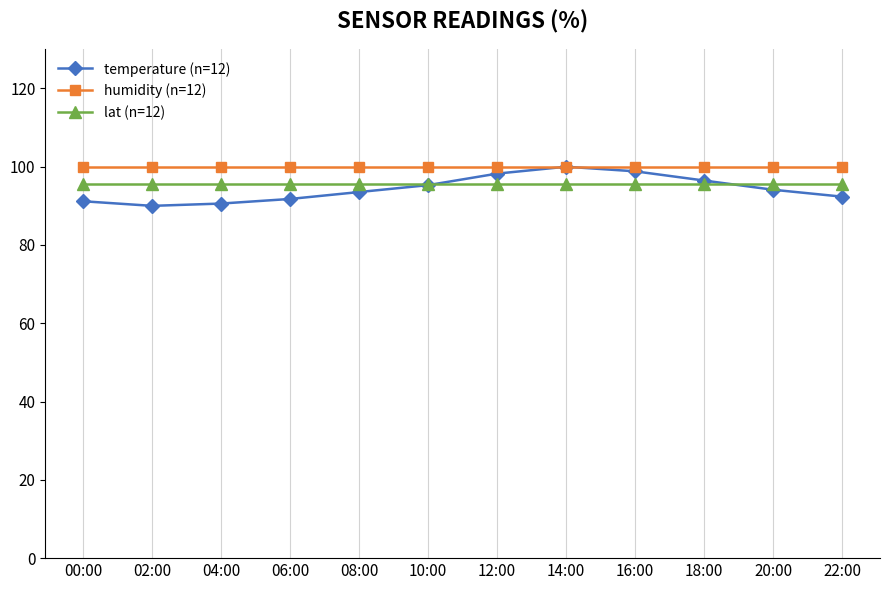

Reading right to left, what are all the values shown in this chart?

temperature (n=12): 22:00=92.4	20:00=94.1	18:00=96.5	16:00=98.8	14:00=100.0	12:00=98.2	10:00=95.3	08:00=93.5	06:00=91.8	04:00=90.6	02:00=90.0	00:00=91.2
humidity (n=12): 22:00=99.9	20:00=99.9	18:00=99.9	16:00=99.9	14:00=99.9	12:00=99.9	10:00=99.9	08:00=99.9	06:00=99.9	04:00=99.9	02:00=99.9	00:00=99.9
lat (n=12): 22:00=95.6	20:00=95.6	18:00=95.6	16:00=95.6	14:00=95.6	12:00=95.6	10:00=95.6	08:00=95.6	06:00=95.6	04:00=95.6	02:00=95.6	00:00=95.6